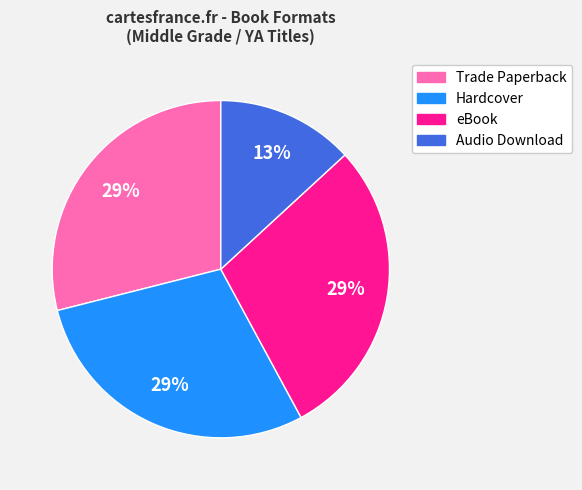

Does any single category account for the majority?

No